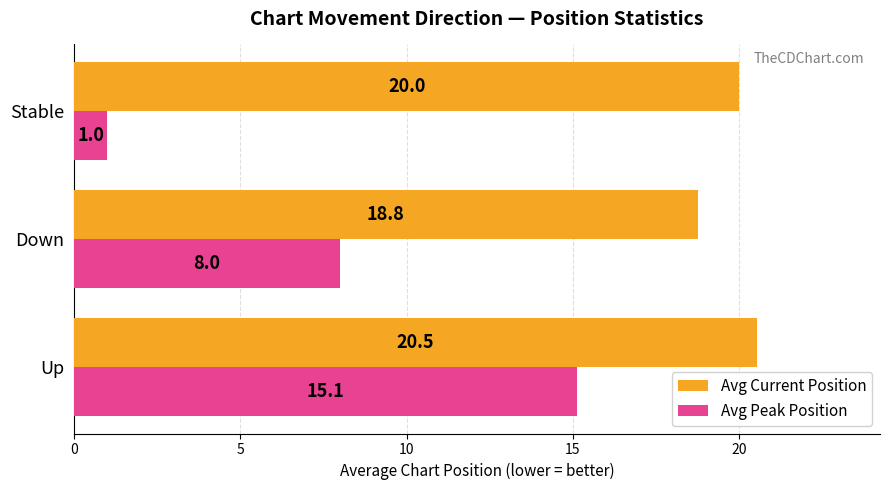

Between Up and Down, which series saw the biggest shift?

Avg Peak Position